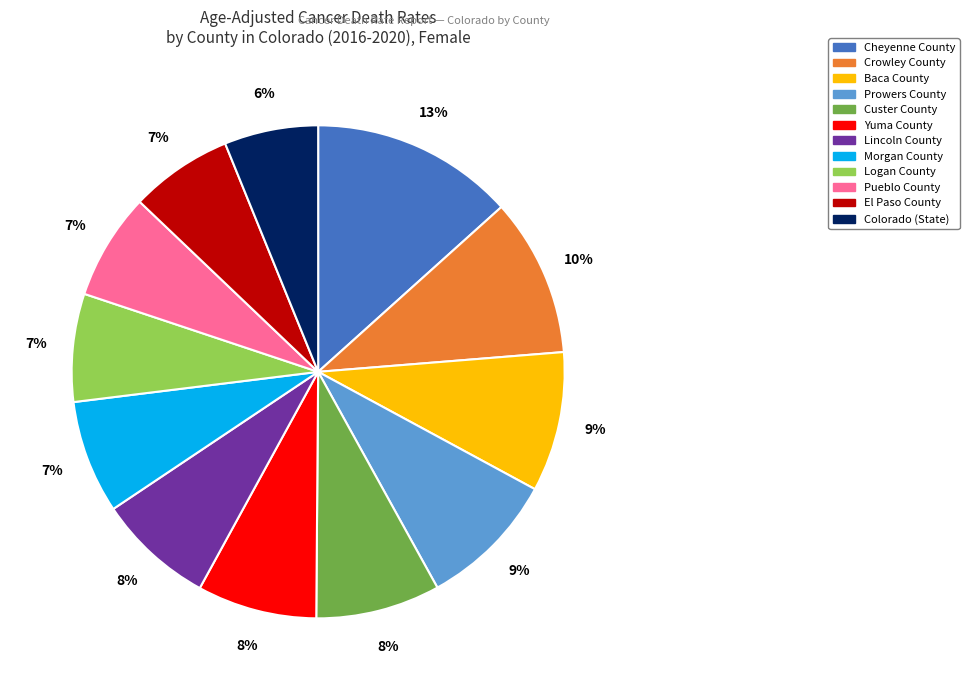

Combined, do Crowley County and Custer County account for over 50%?

No